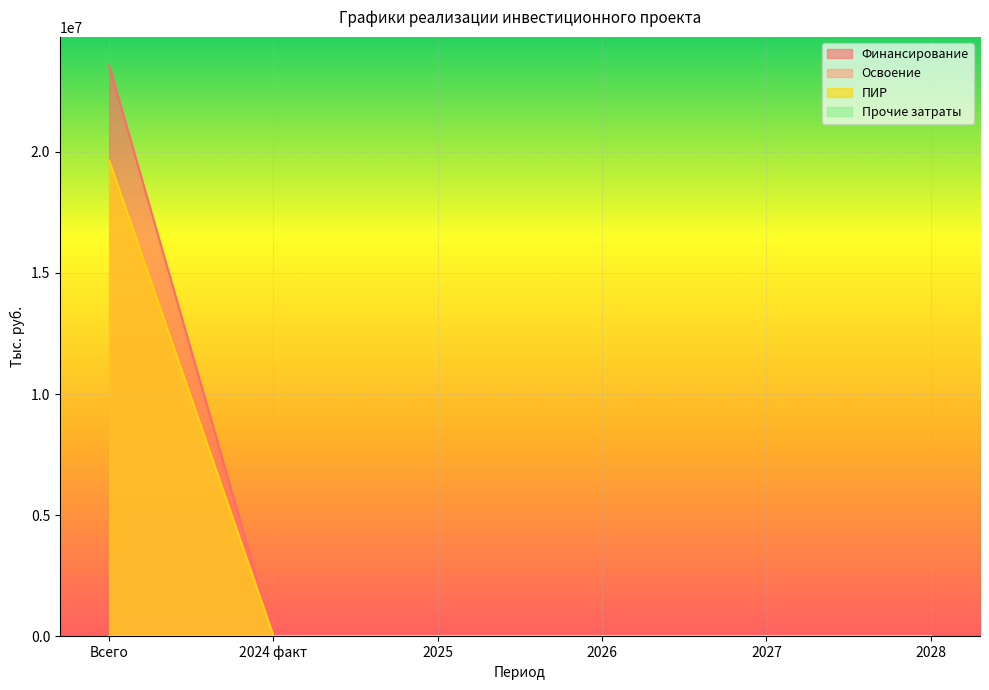

What is the sum of the Финансирование values at 2027 and Всего?

23567518.0